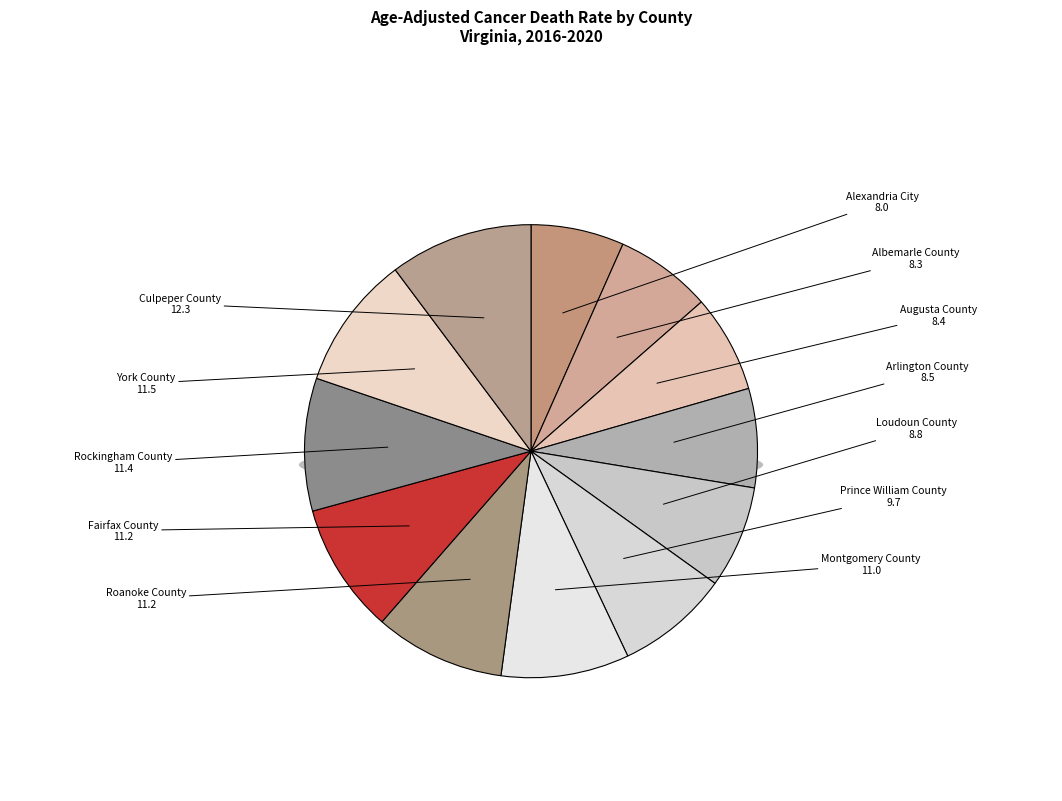

True or false: Arlington County accounts for 19% of the total.

False